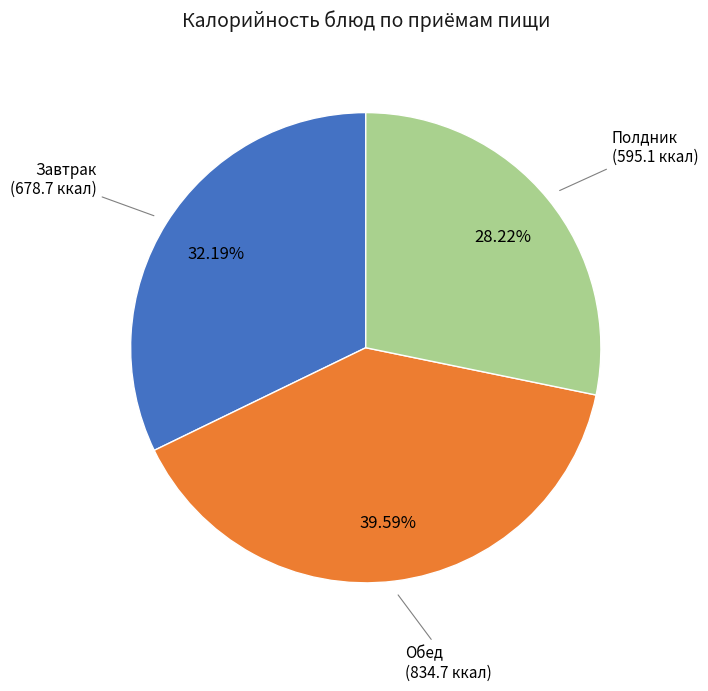

To the nearest percent, what is the difference between the largest and smallest slice percentages?

11%